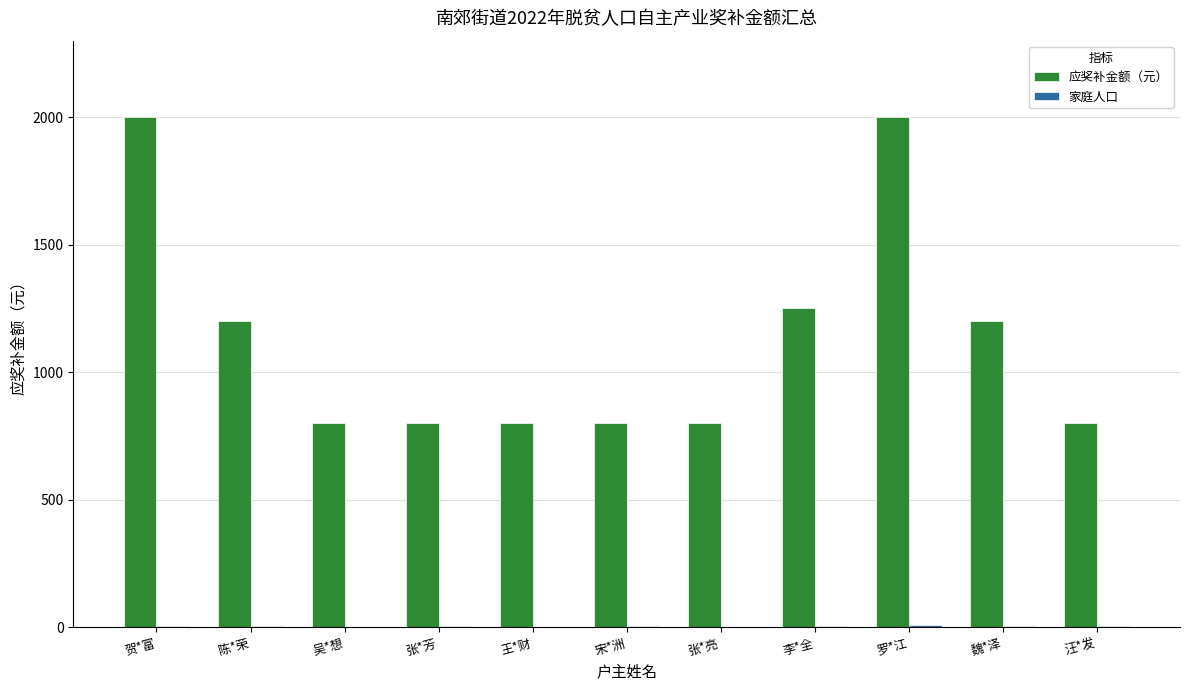

What is the greatest value displayed?

2000